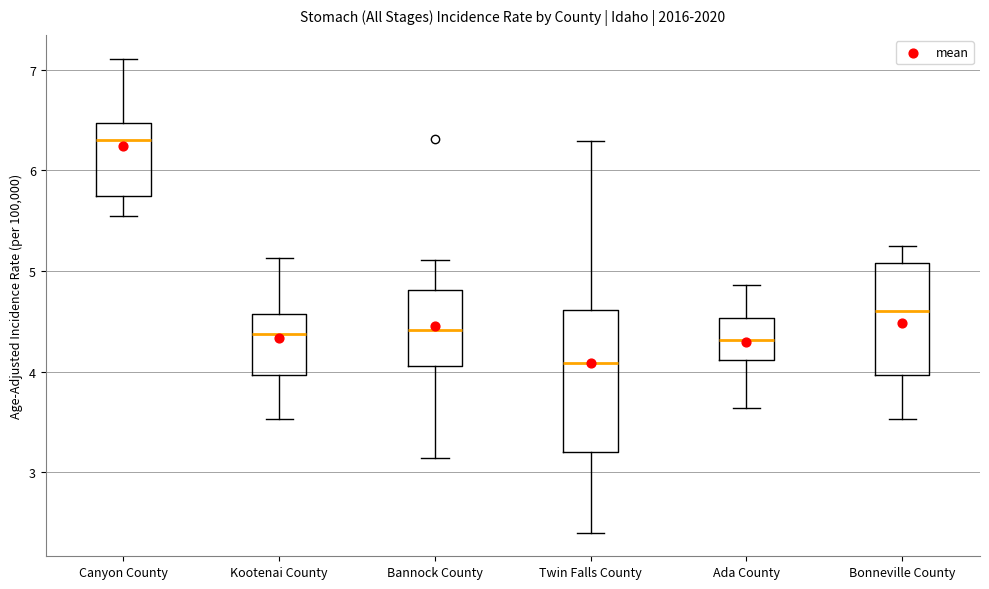

Which box is the tallest, from its lower edge to its upper edge?

Twin Falls County